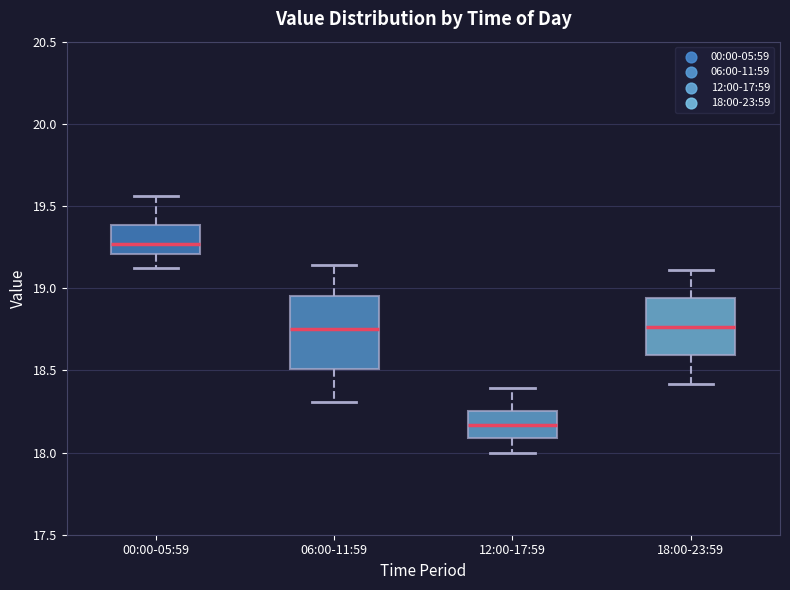

Where does the median line of the box for 00:00-05:59 sit on the y-axis? The values are not printed on the chart, so give them approximately, as read against the axis.

19.25